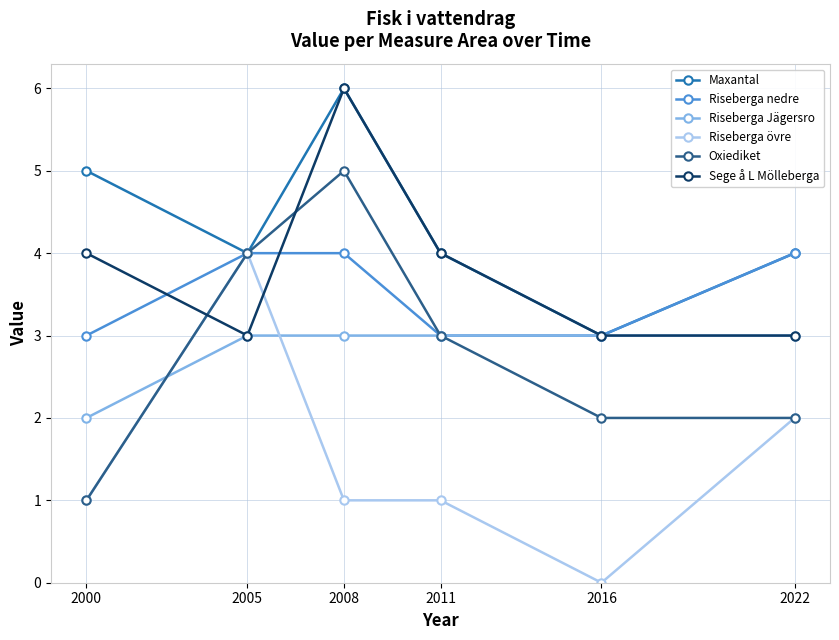

At which category does the chart reach its peak across all series?

2008